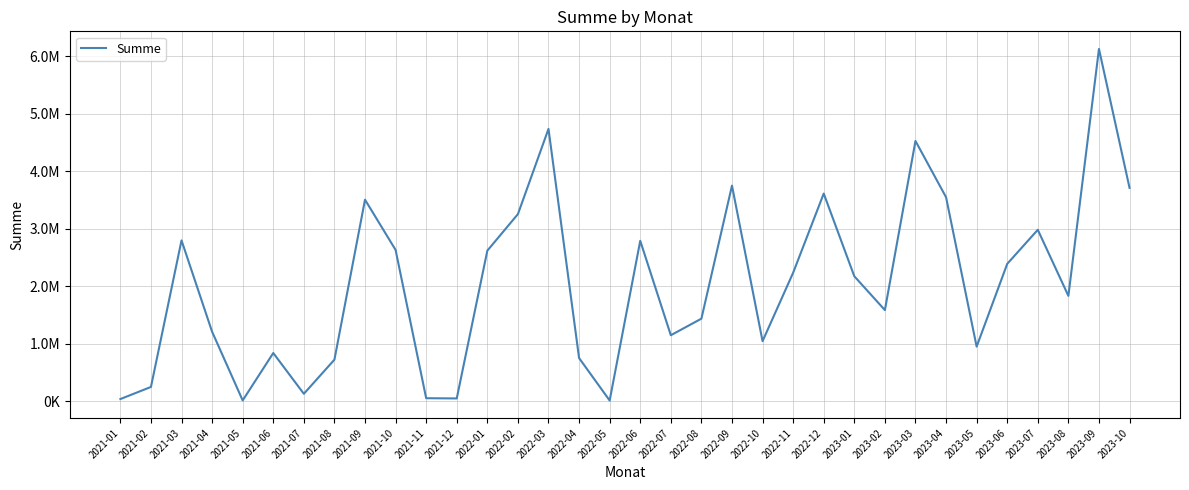

True or false: there are more than 0 points higher than both neighbors.

True